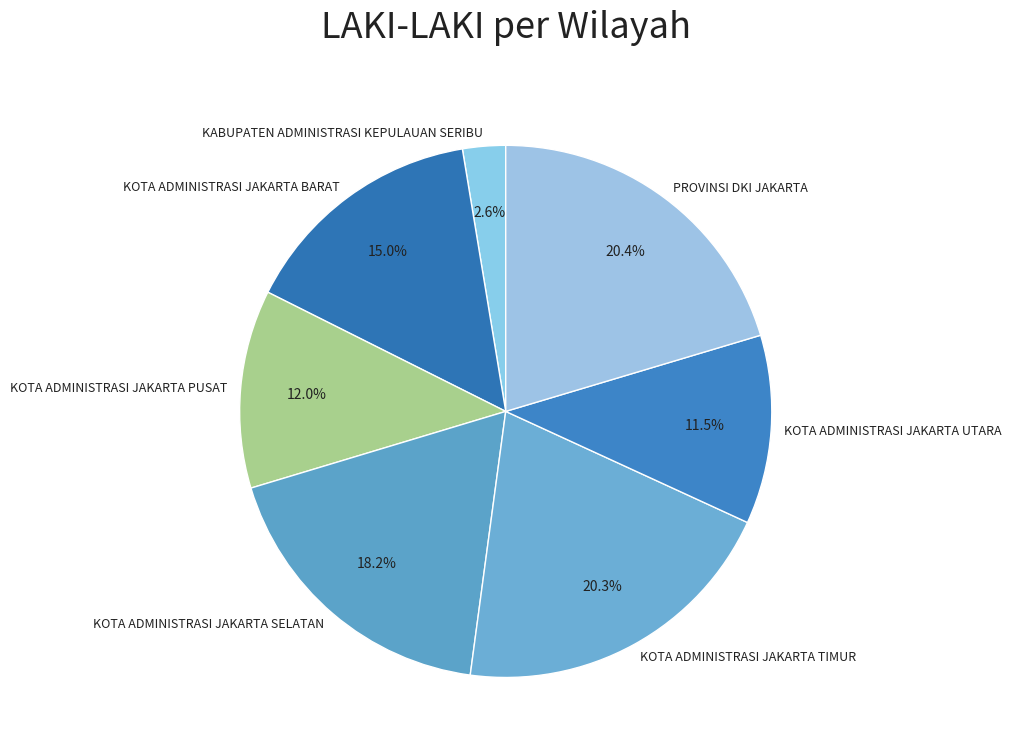

Which category has the smallest portion of the pie?

KABUPATEN ADMINISTRASI KEPULAUAN SERIBU